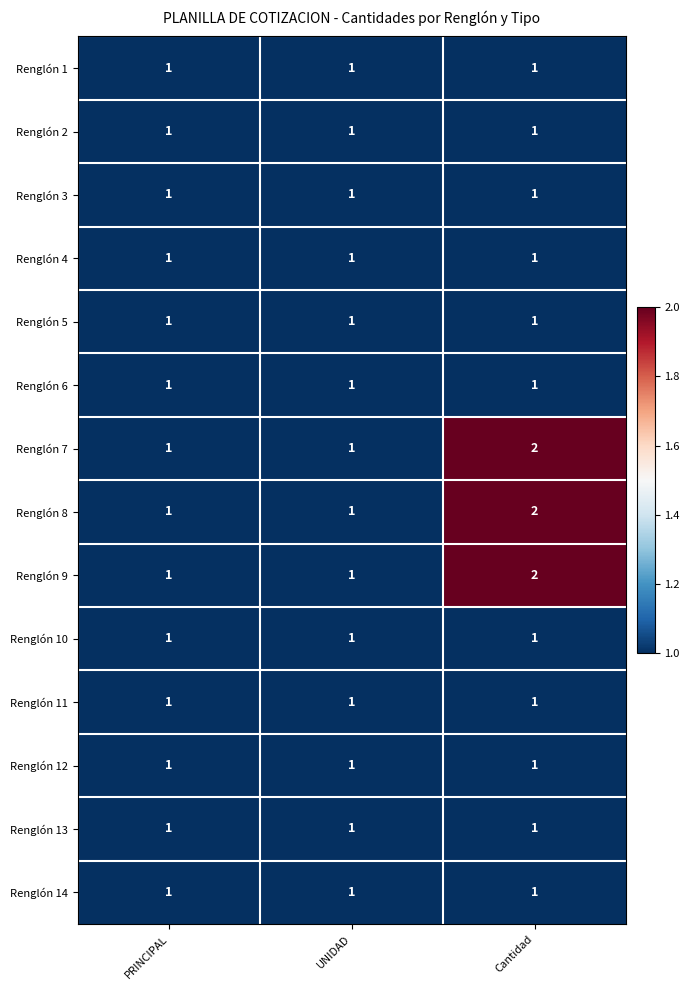

The Renglón 10 series shows 0 at UNIDAD. True or false?

False